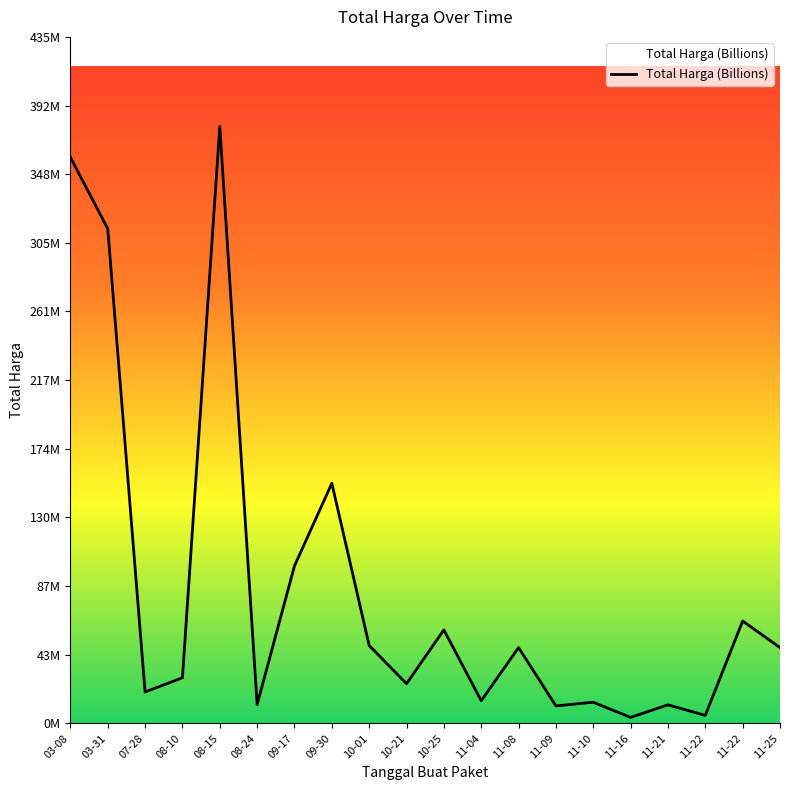

List the labels in order of value, largest first.

08-15, 03-08, 03-31, 09-30, 09-17, 11-22, 10-25, 10-01, 11-08, 11-25, 08-10, 10-21, 07-28, 11-04, 11-10, 08-24, 11-21, 11-09, 11-22, 11-16